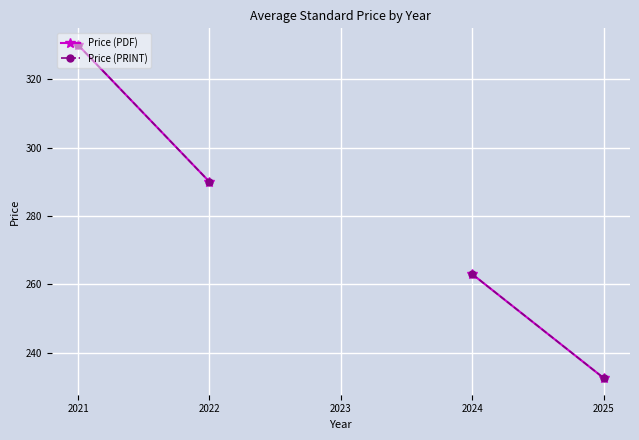

Rank the series at 2021 from highest to lowest value.

Price (PDF), Price (PRINT)